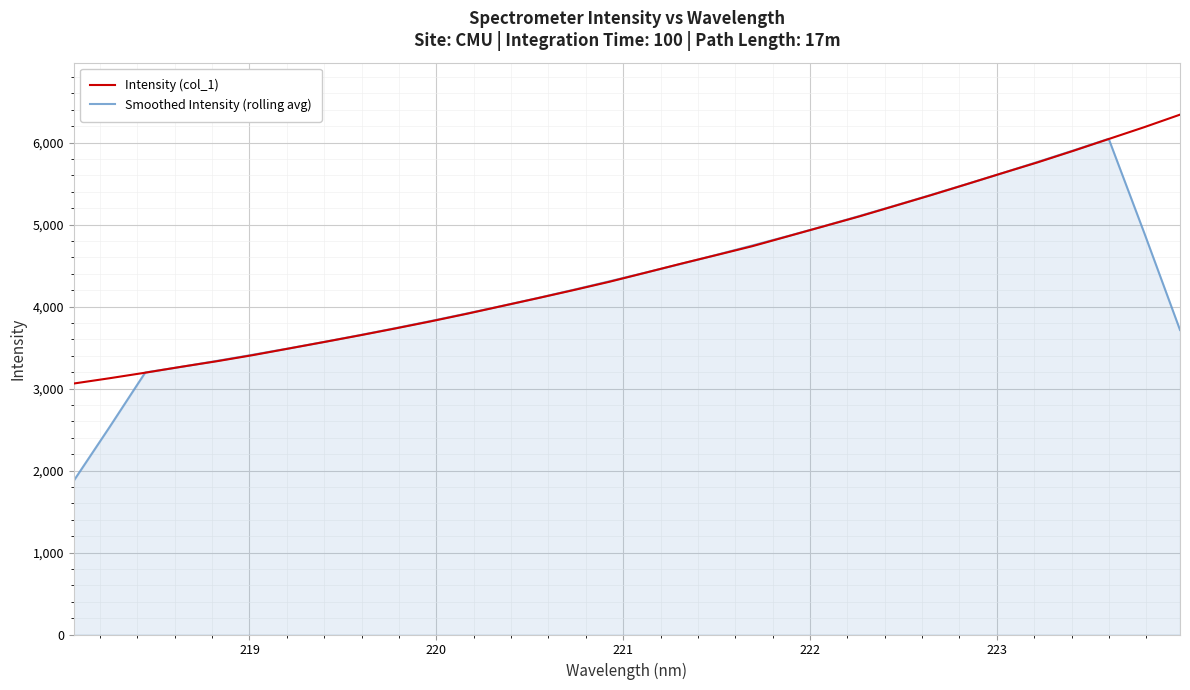

How many lines are shown in the chart?

2